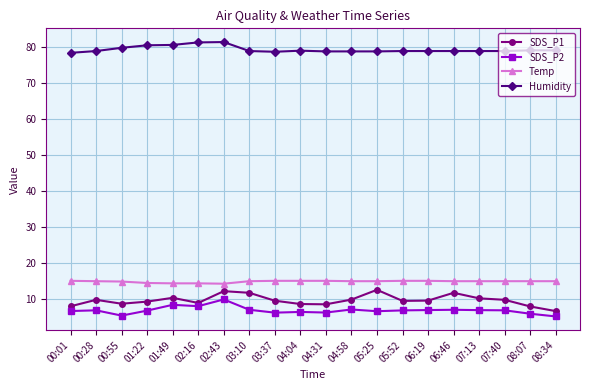

What is the average value of the Humidity series?

79.4